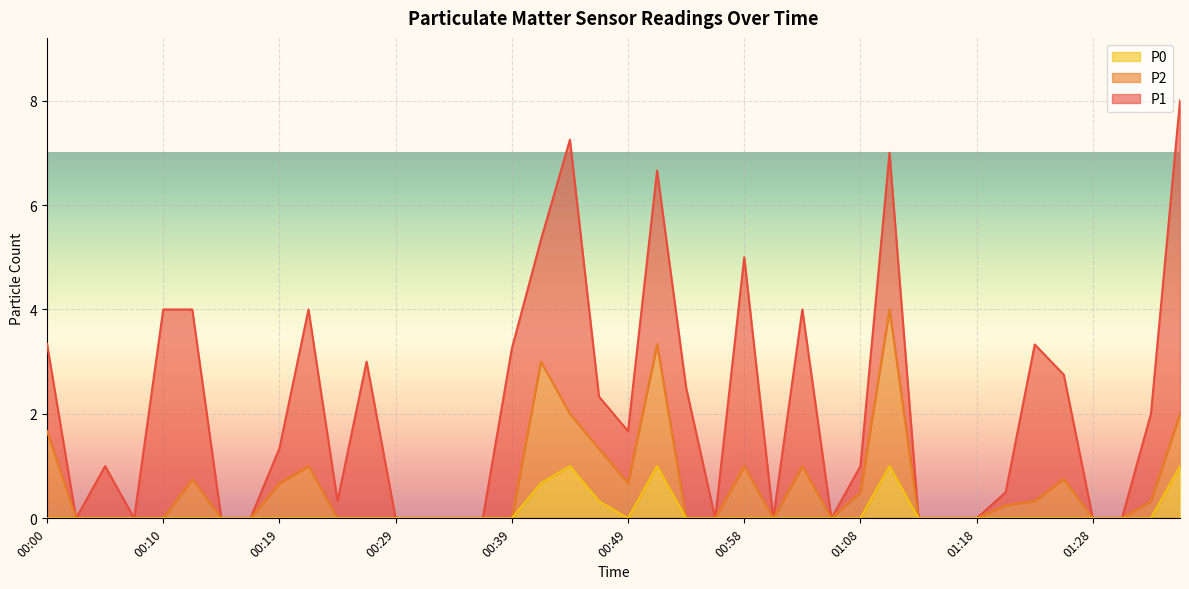

What is the maximum value for P0?

1.0